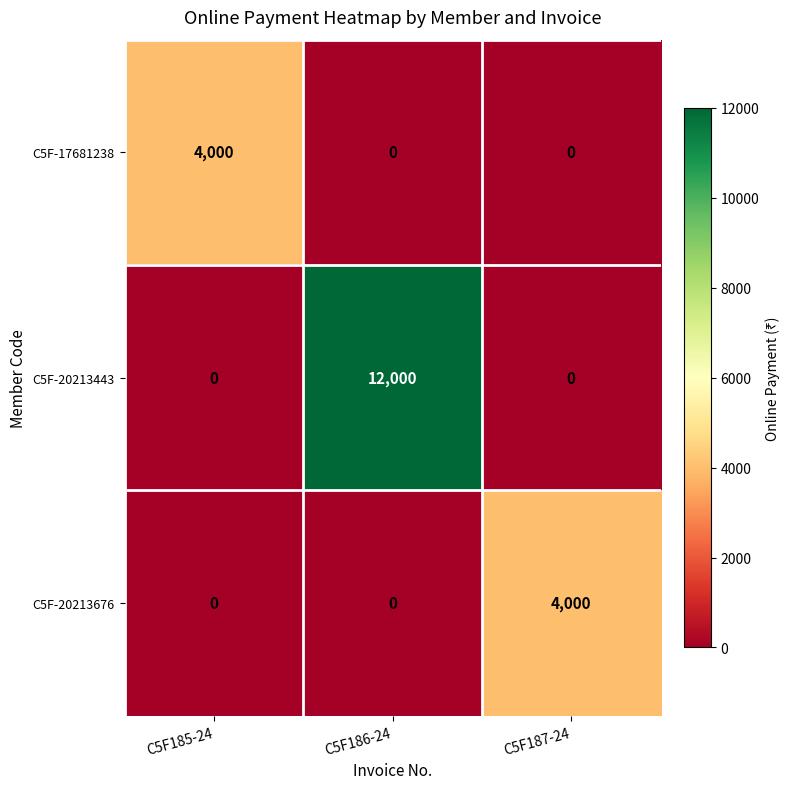

How many C5F-20213676 values are between 0 and 4000?

3